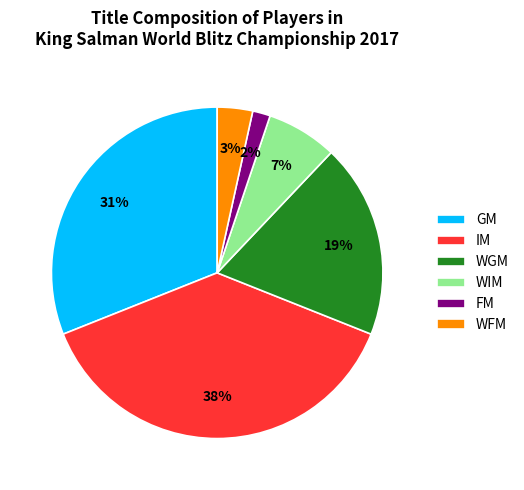

To the nearest percent, what percentage of the pie is WGM?

19%